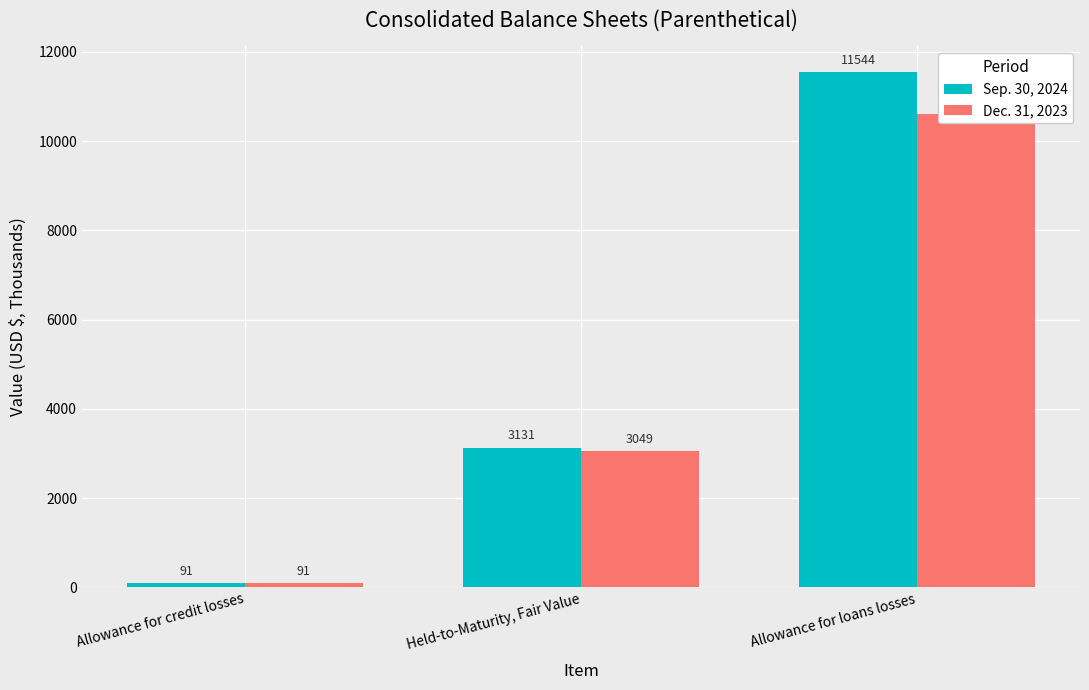

Reading left to right, what are all the values shown in this chart?

Sep. 30, 2024: Allowance for credit losses=91	Held-to-Maturity, Fair Value=3131	Allowance for loans losses=11544
Dec. 31, 2023: Allowance for credit losses=91	Held-to-Maturity, Fair Value=3049	Allowance for loans losses=10608